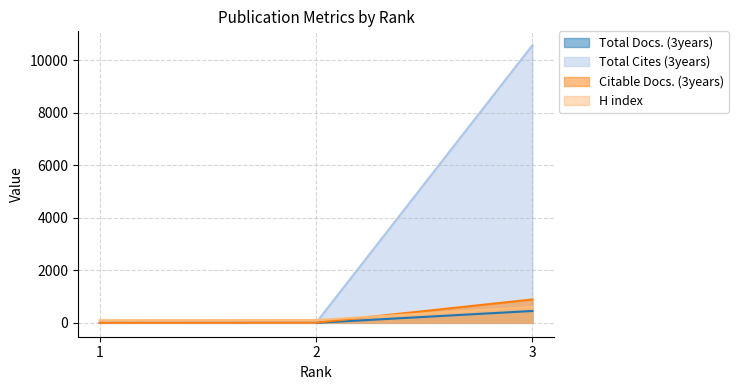

Which has a higher value, 1 or 3?

3